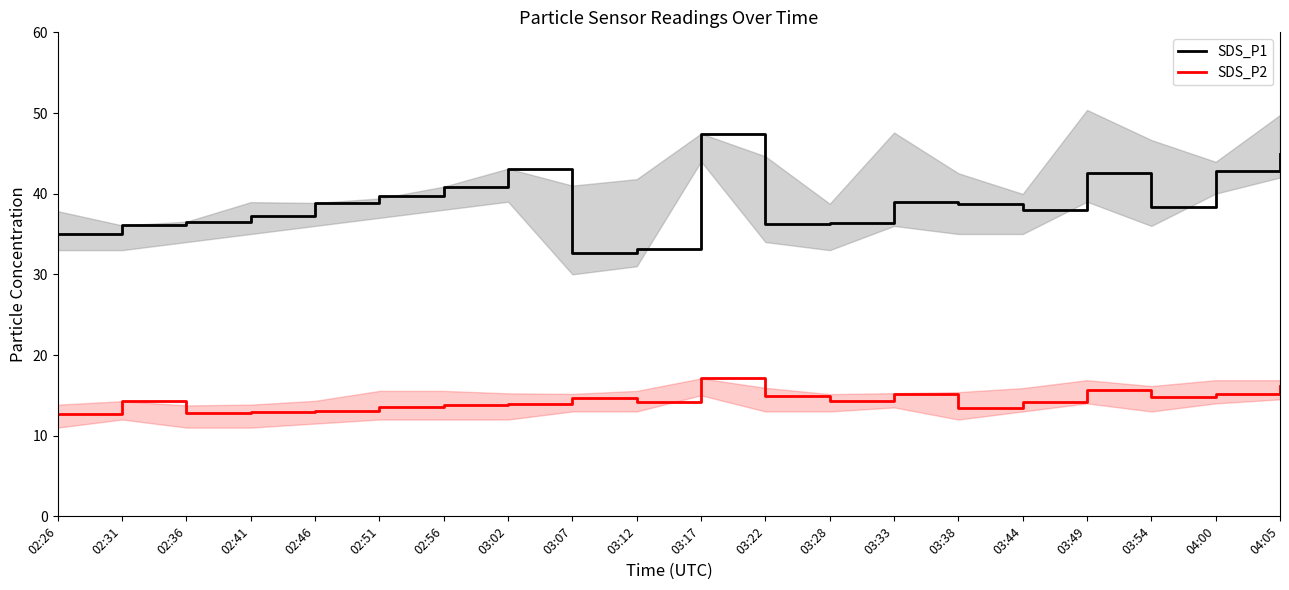

In SDS_P2, how many points are lower than both neighbors (excluding endpoints)?

5